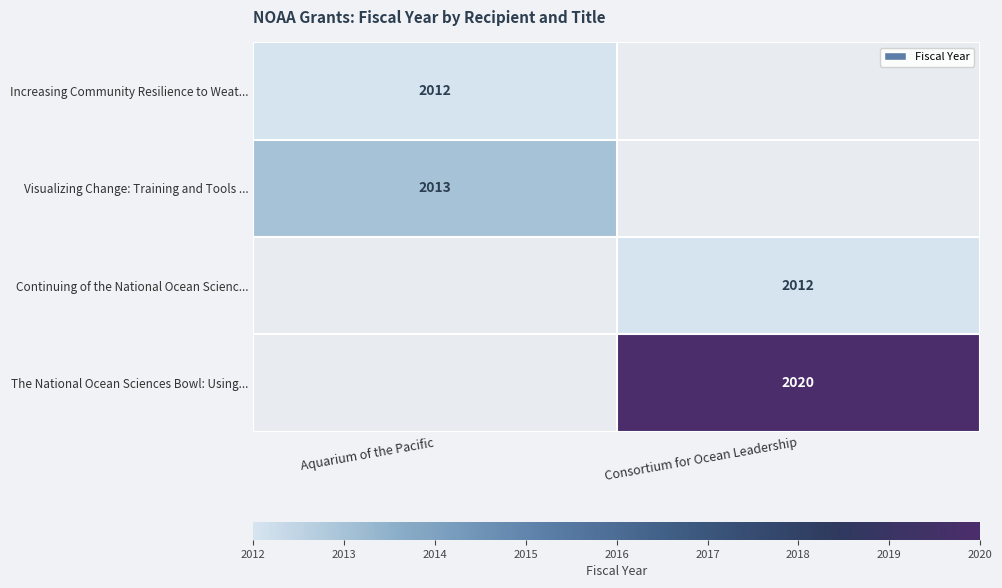

At how many categories does at least one series exceed 2014?

1